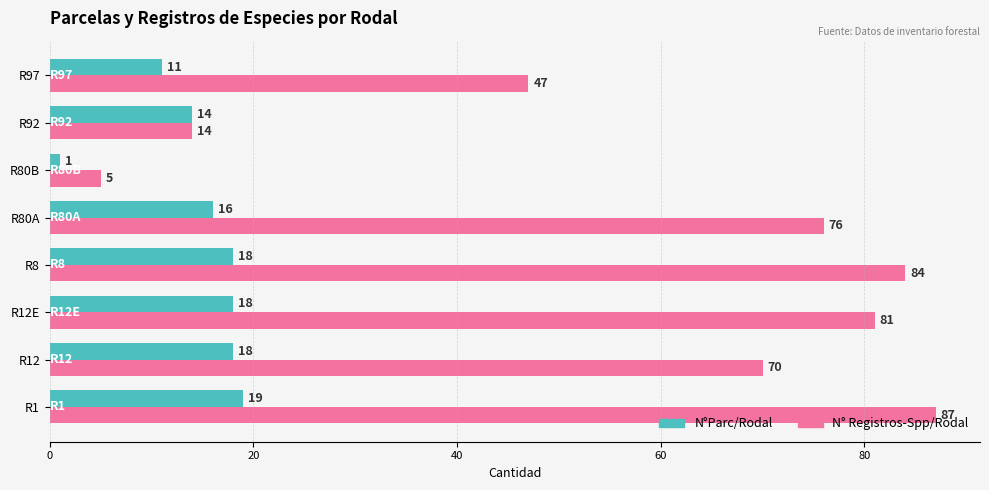

True or false: N° Registros-Spp/Rodal has a value of 129 at R8.

False